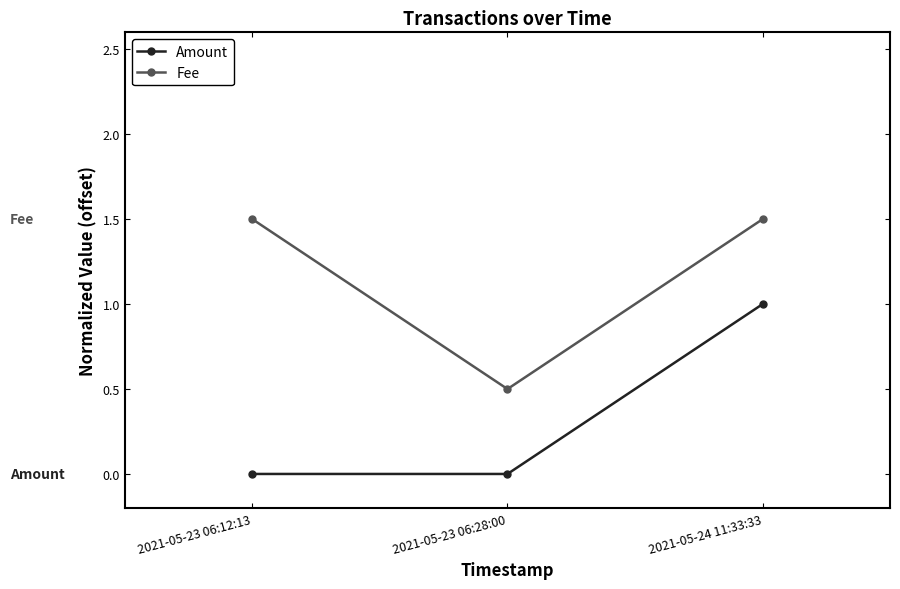

What is the highest value of the Fee series?

1.5